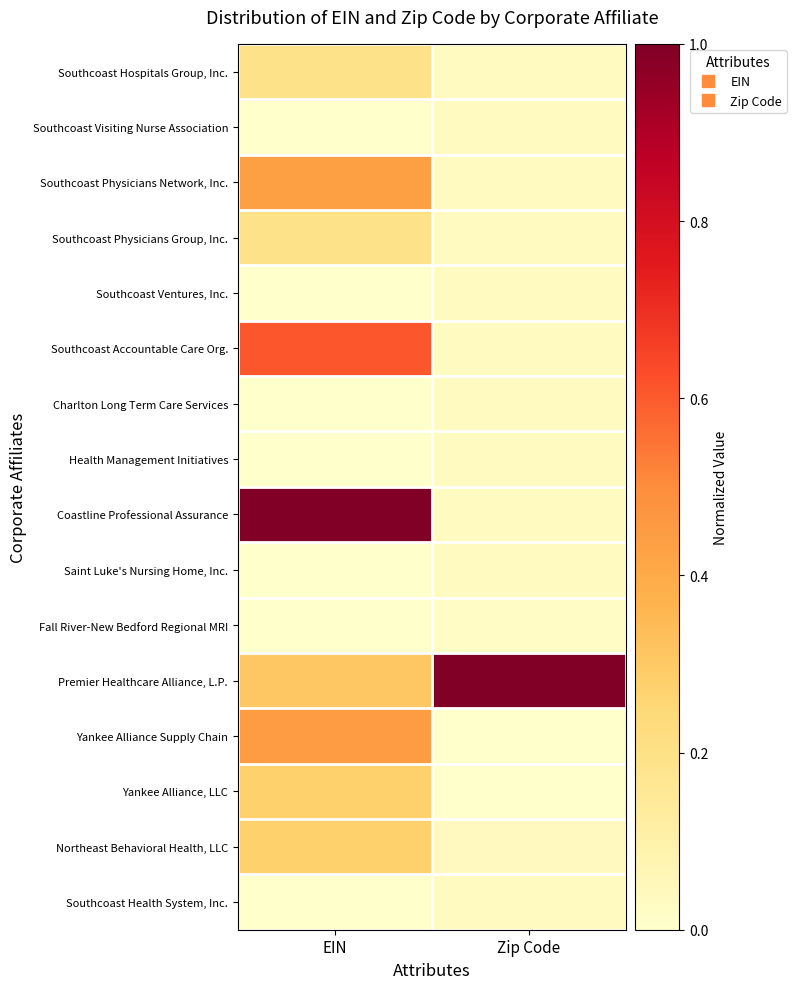

At which category does the chart reach its minimum across all series?

EIN